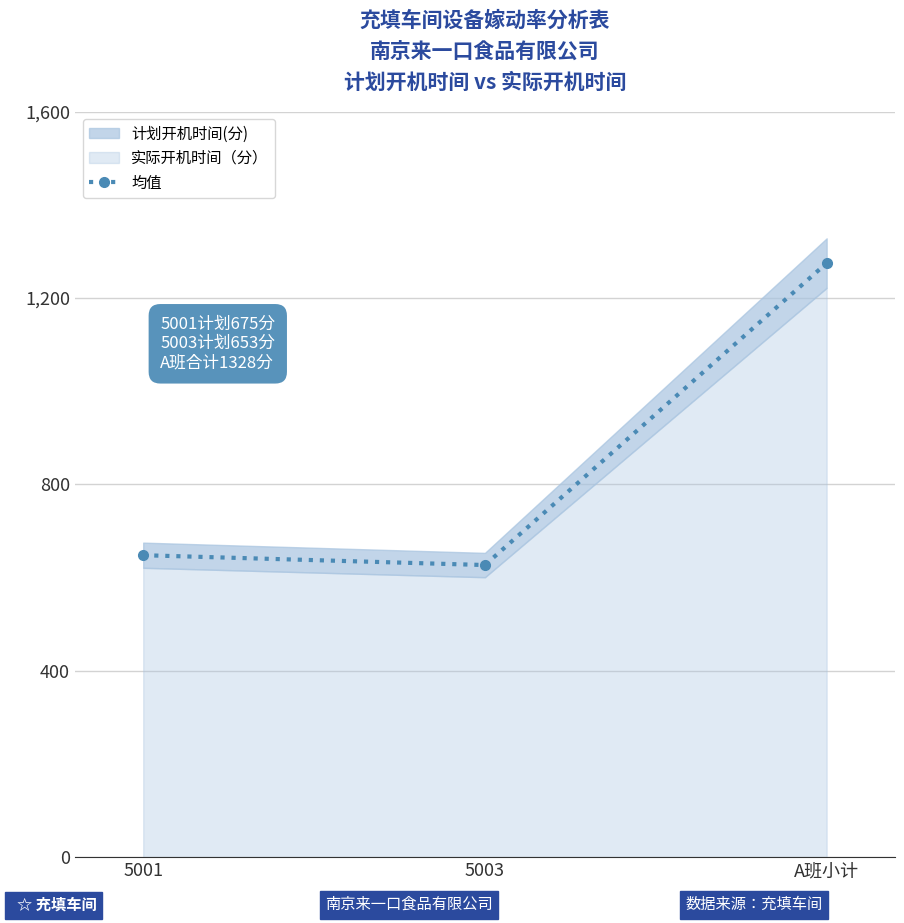

The value at A班小计 is 722.5. True or false?

False